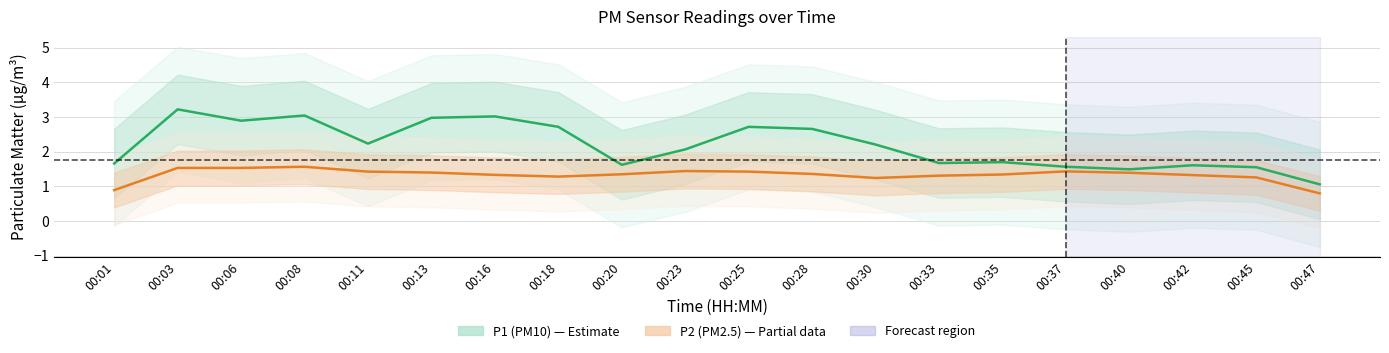

Does the chart display data point markers on the line(s)?

No